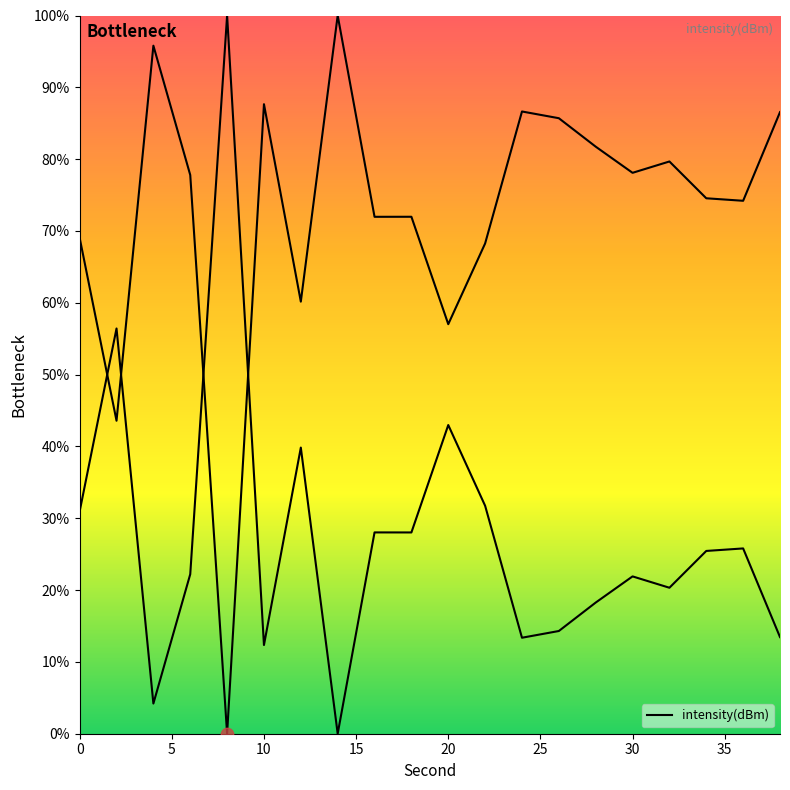

What is the change in value from 0 to 24?

+17.6